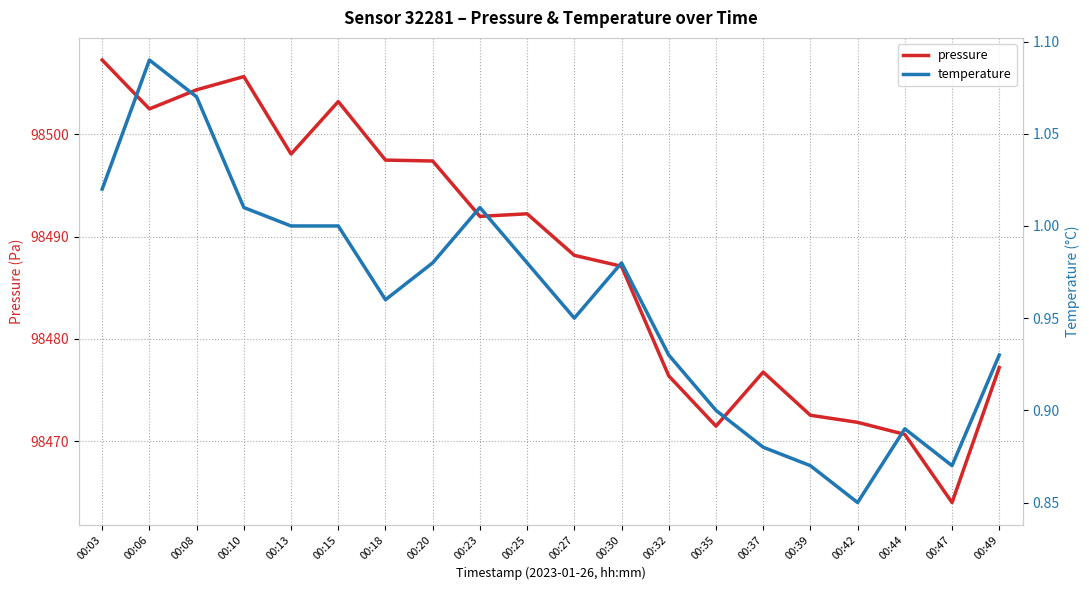

True or false: pressure and temperature intersect in this chart.

False